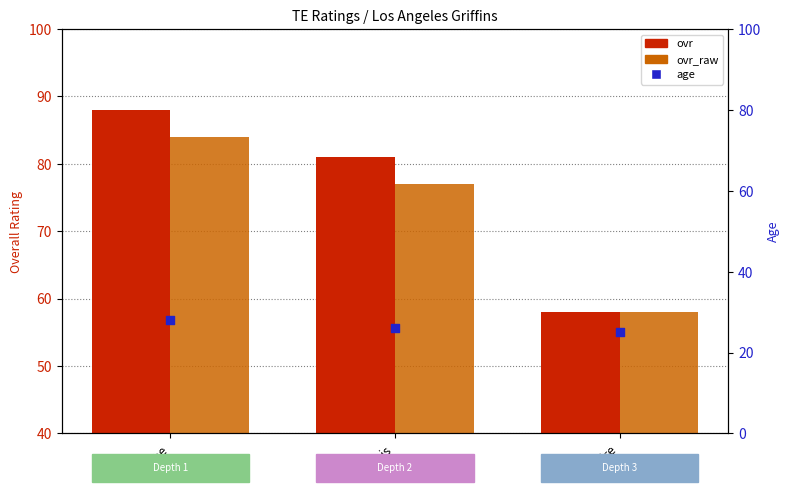

At which category is the sum across all series the highest?

Joe